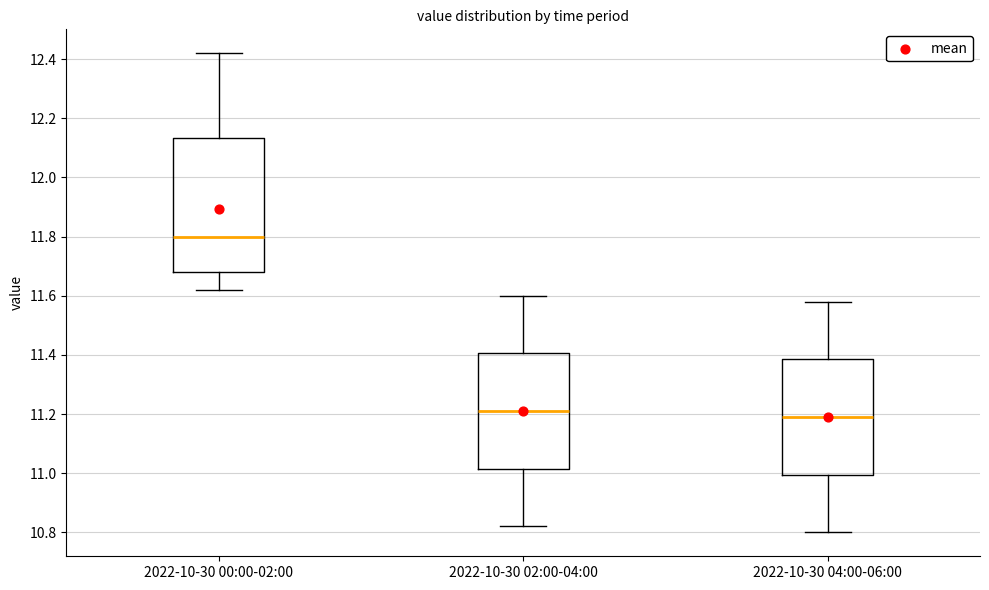

Which box has the highest median line?

2022-10-30 00:00-02:00